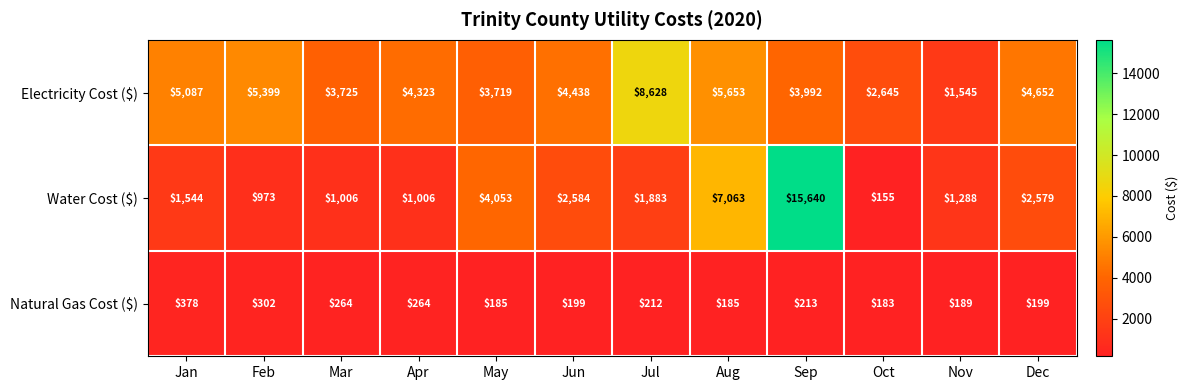

Read the Electricity Cost ($) value at Apr, to the nearest 100.

4300